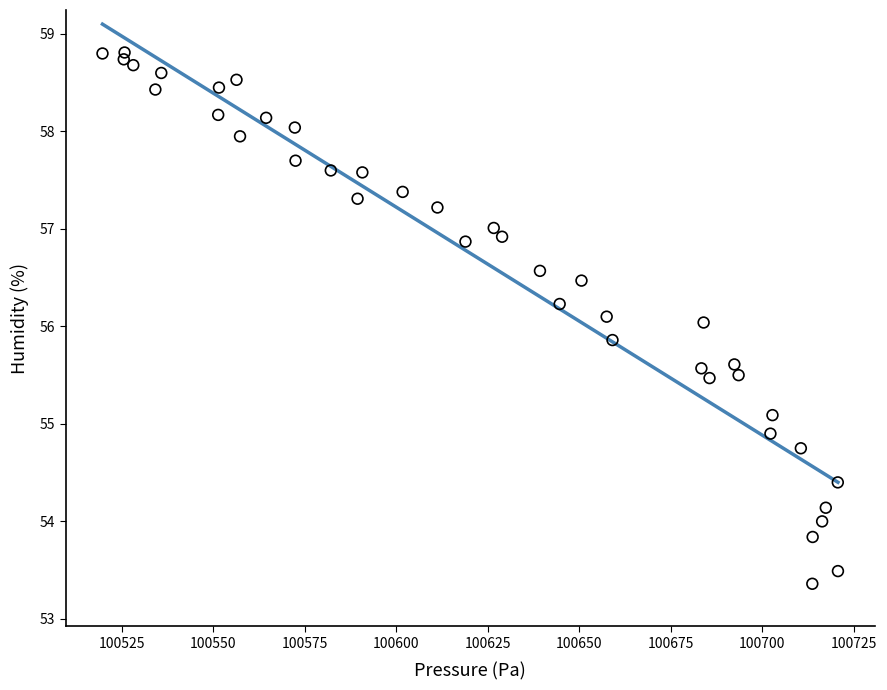

What is the range of X values (max minus min)?

200.9